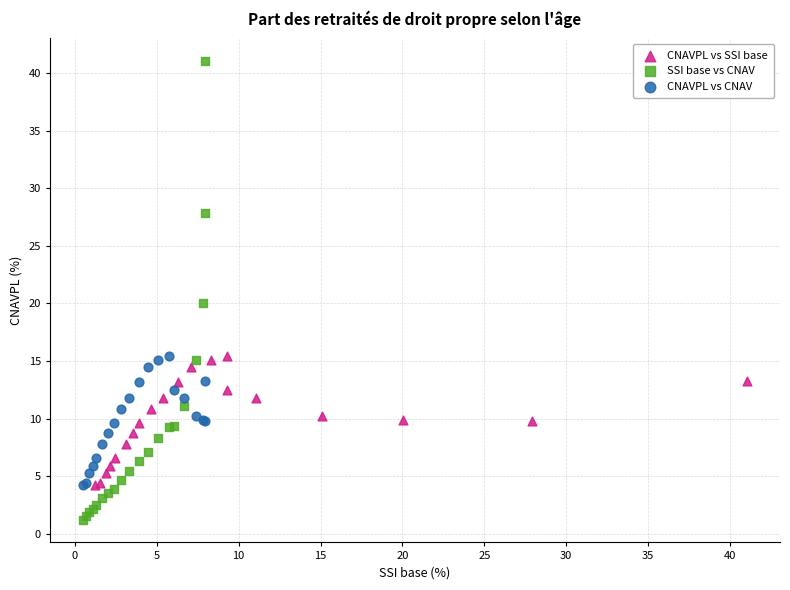

Which series reaches the maximum Y coordinate?

SSI base vs CNAV